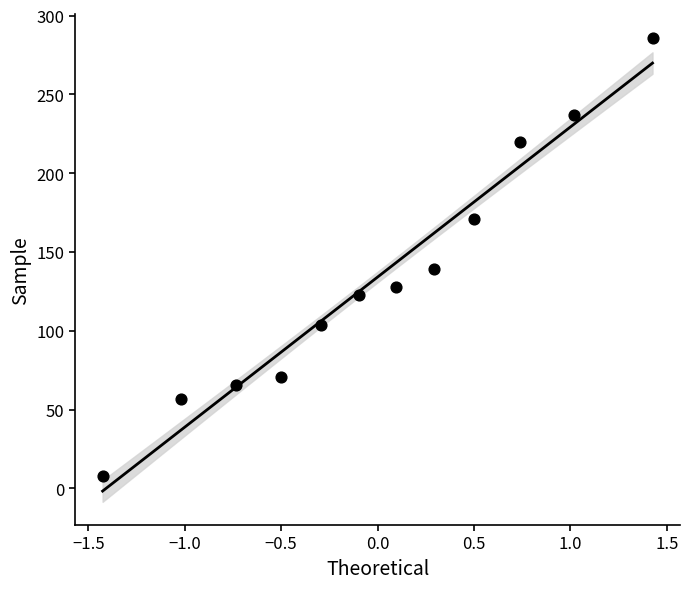

What Y value in the scatter plot is closest to 147?

139.0